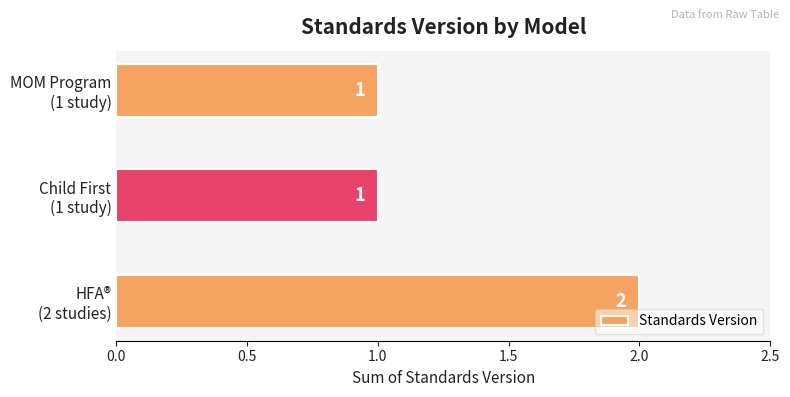

Reading bottom to top, what are all the values shown in this chart?

2	1	1